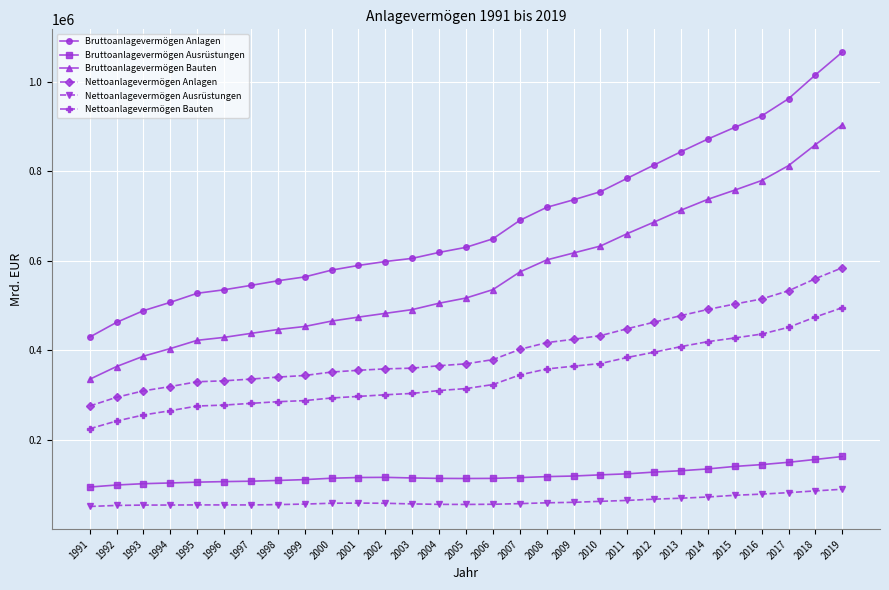

What is the sum of all Bruttoanlagevermögen Ausrüstungen values?

3480255.1